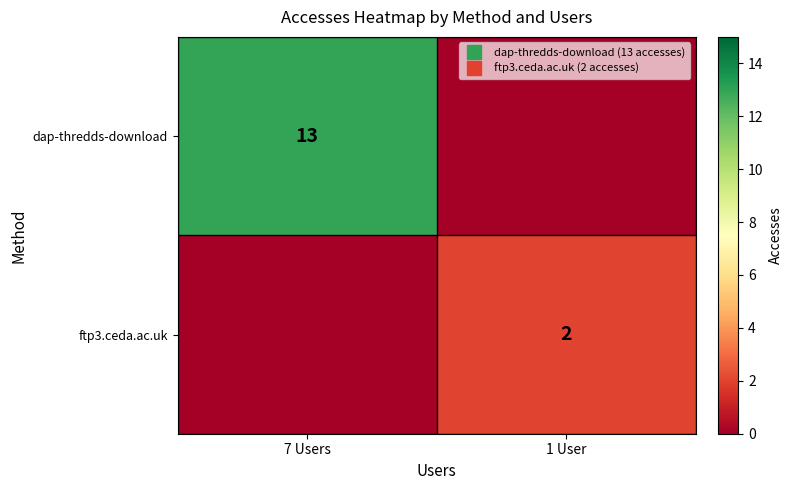

What is the difference between the highest and lowest values at 1 User?

2